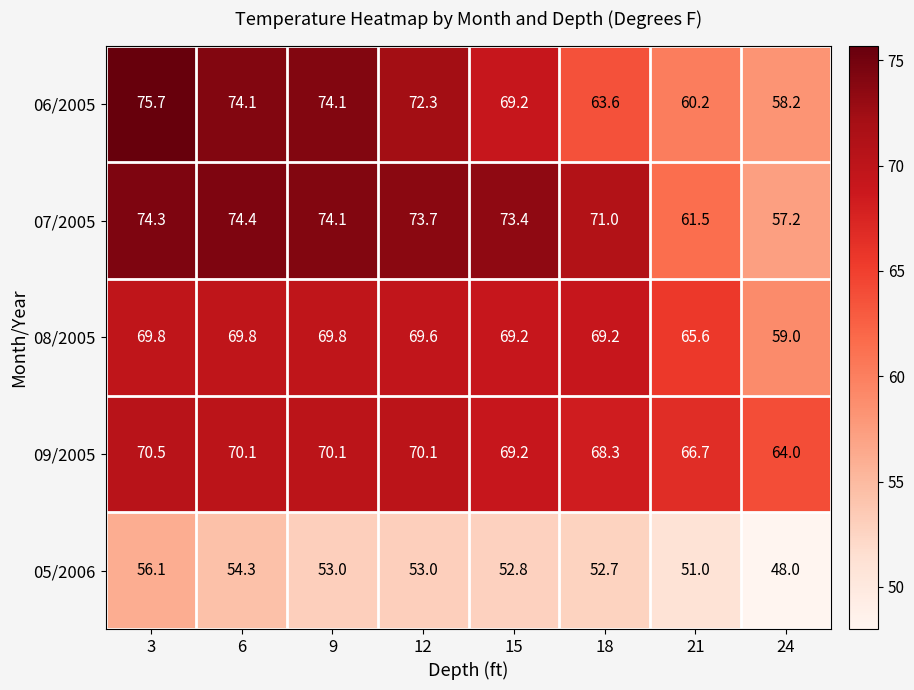

True or false: 06/2005 has a value of 72.3 at 12.

True